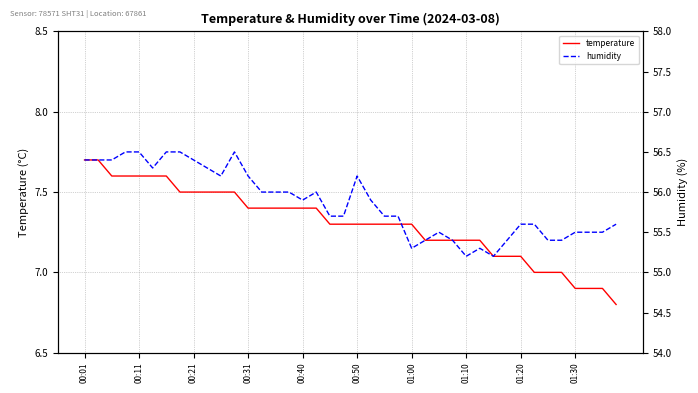

Where is humidity nearest to the value 55?

01:10